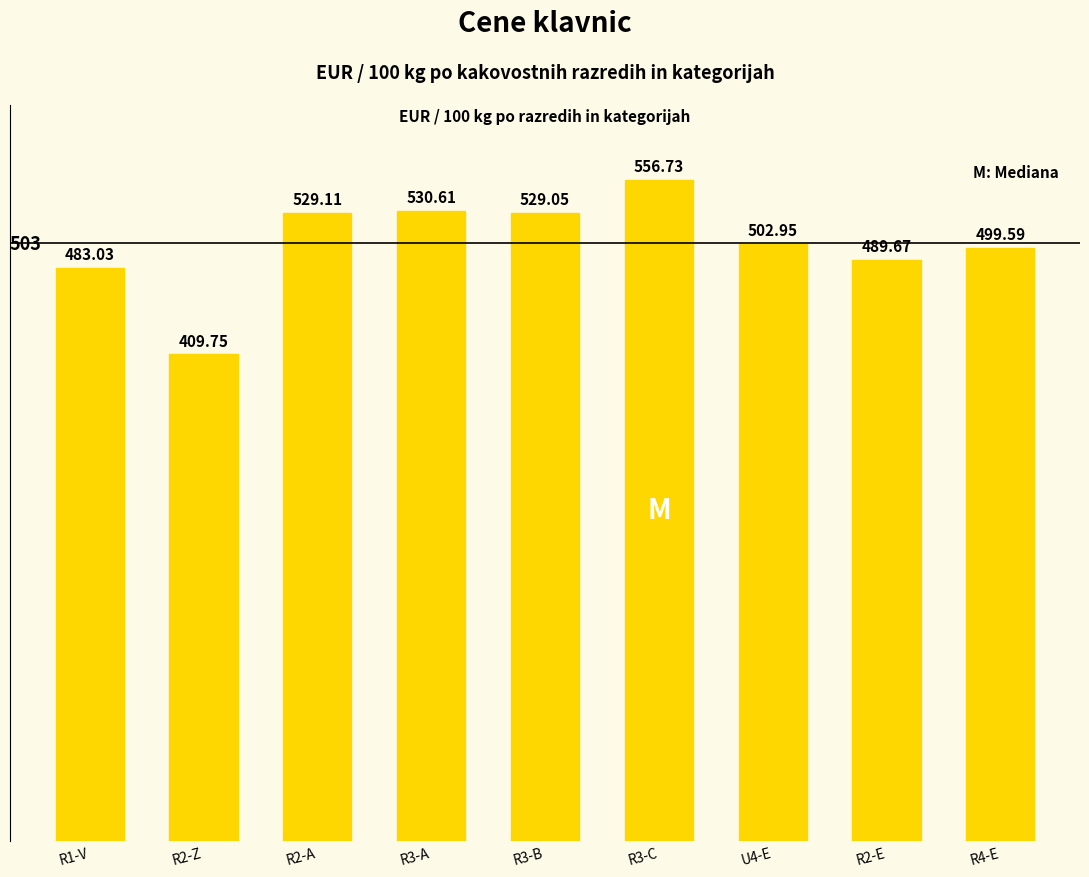

Are the bars horizontal?

No